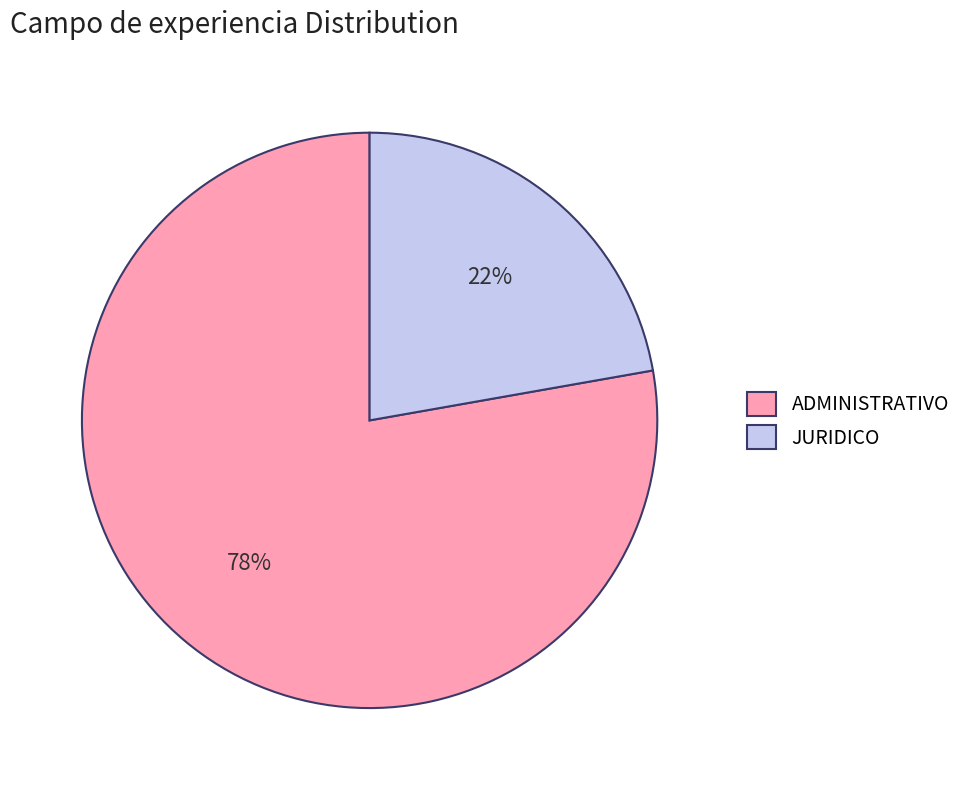

Combined, do ADMINISTRATIVO and JURIDICO account for over 50%?

Yes